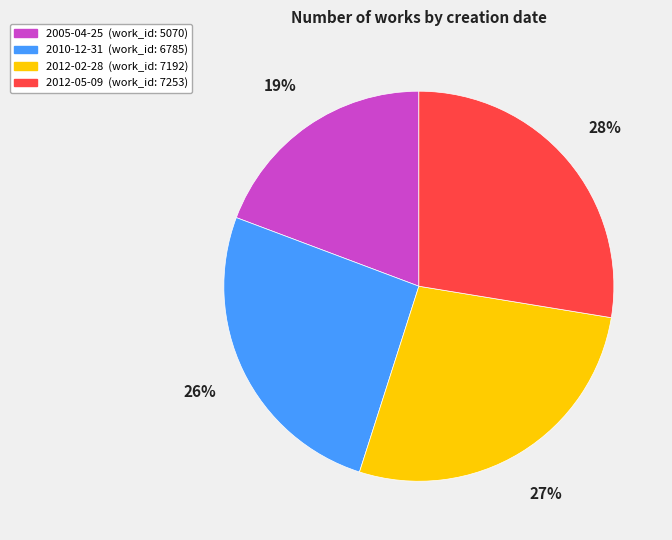

What is the ratio of the value at 2012-02-28 to the value at 2005-04-25?

1.4